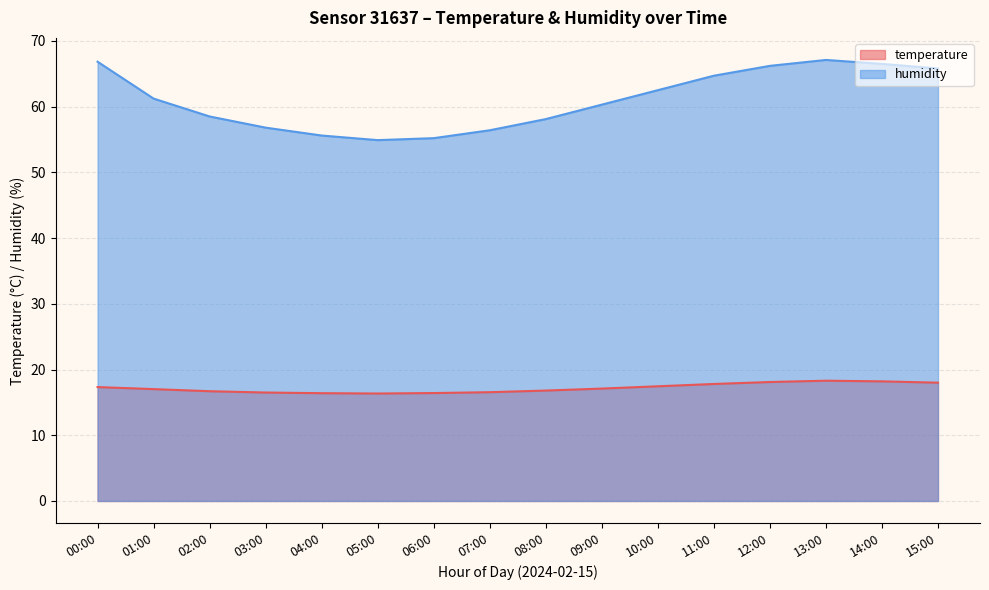

At which label is humidity closest to 61?

01:00